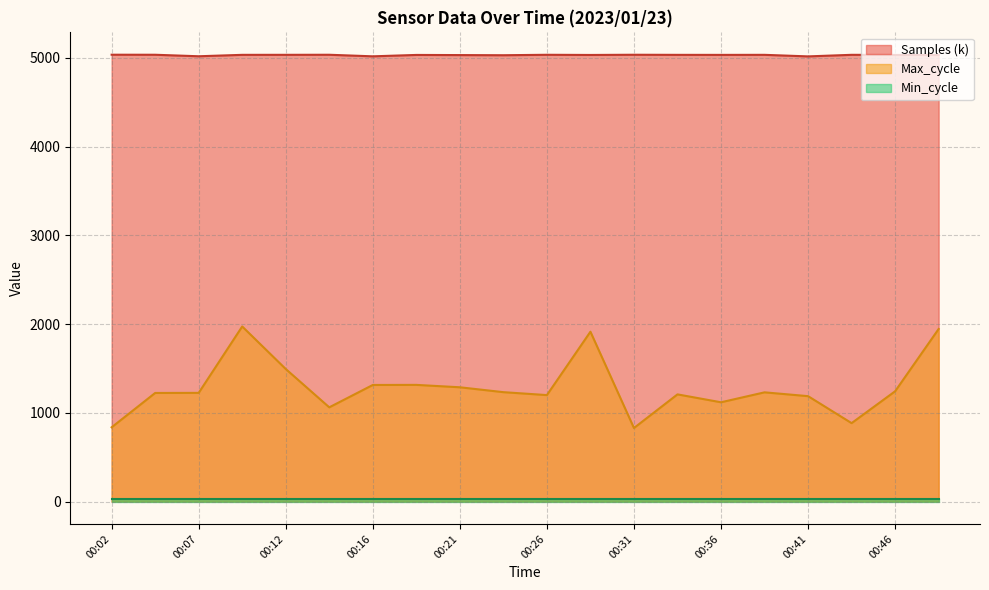

Where does the Samples series first go above 5033?

00:02